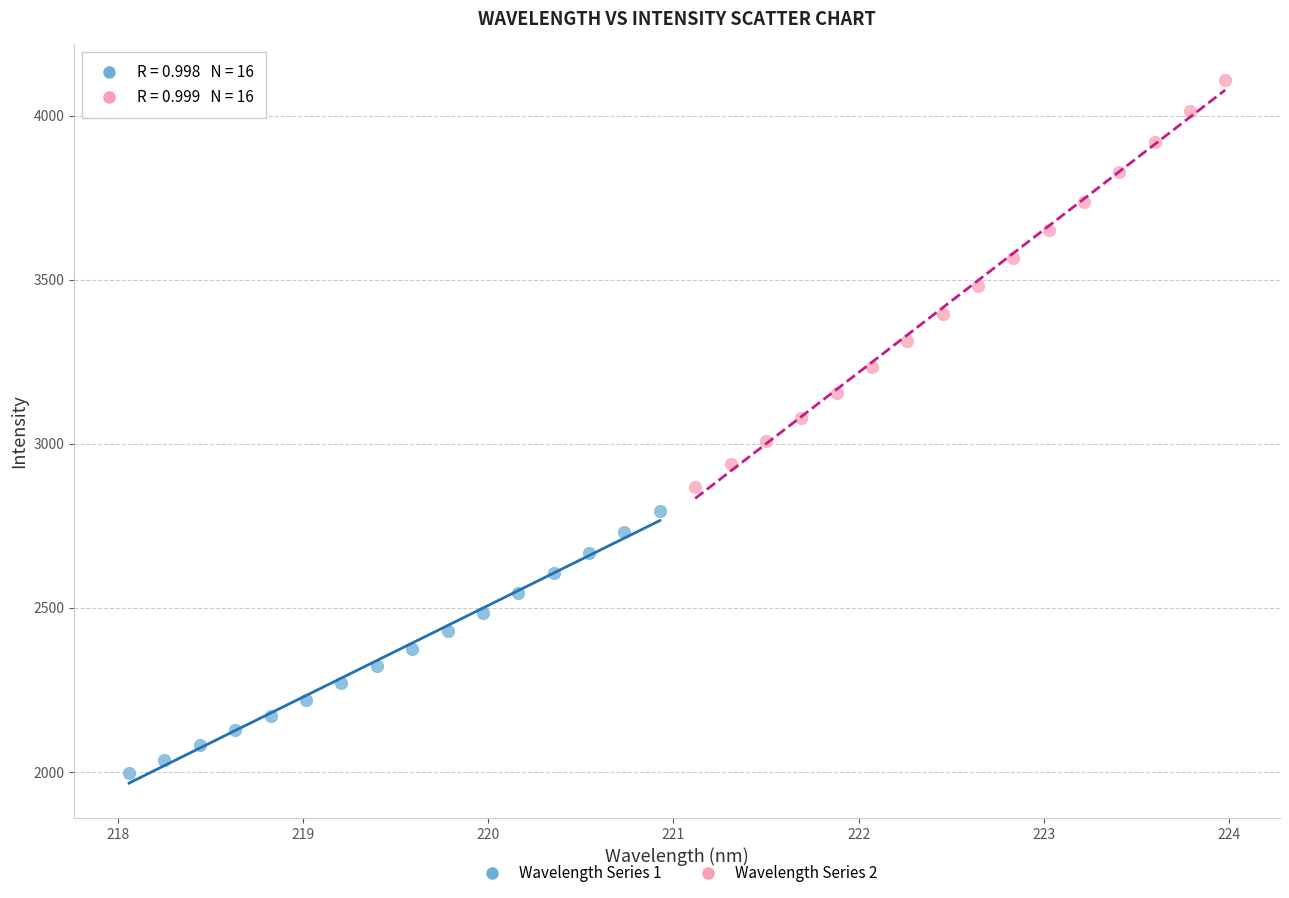

Which series has the largest Y range (max minus min)?

Wavelength Series 2